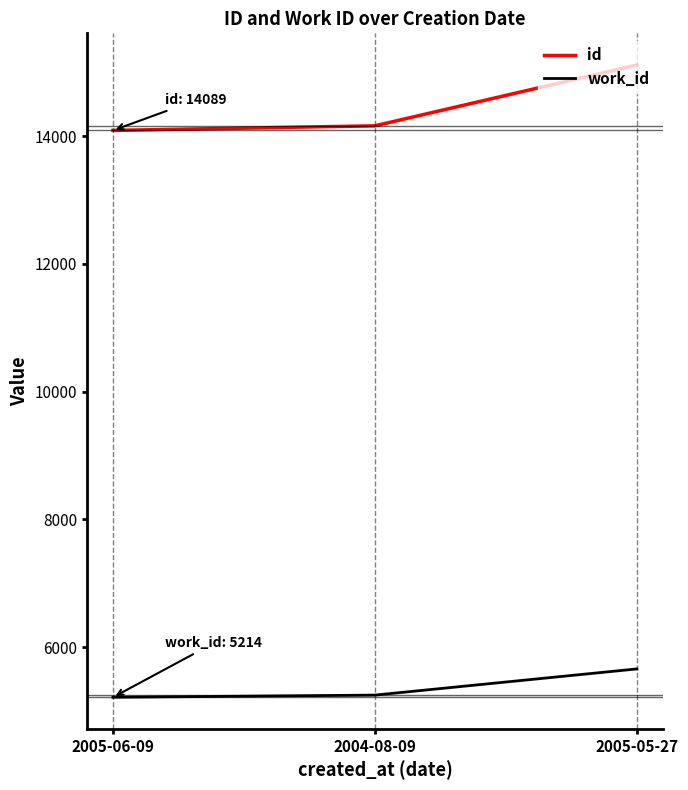

What is the spread (max minus min) of values at 2005-06-09?

8875